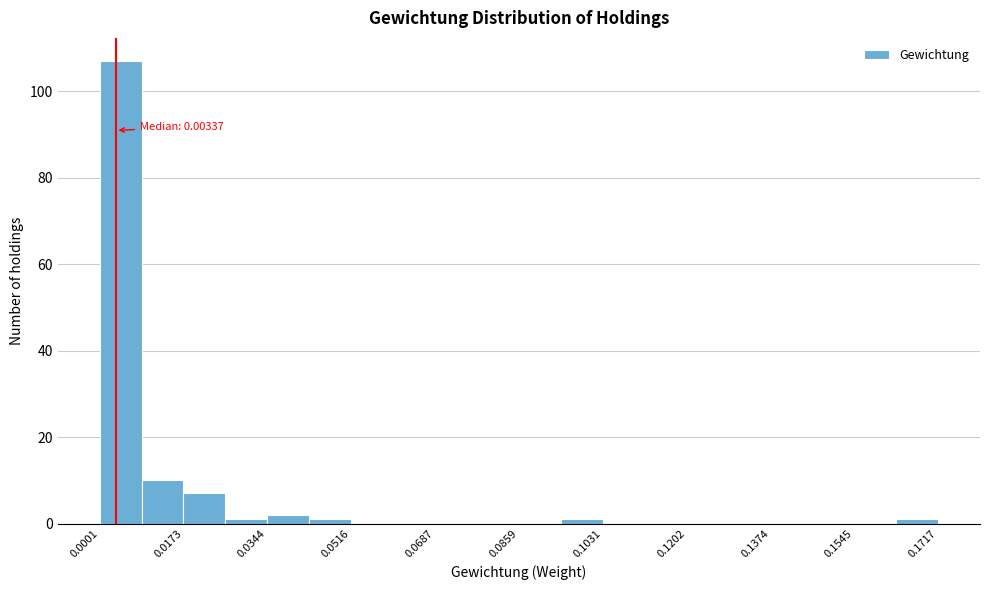

Over which range of the x-axis is the bar tallest?

0.000 to 0.008